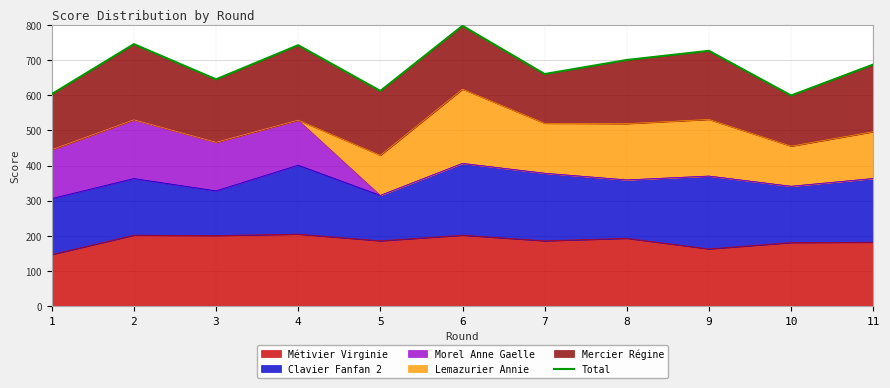

Does the chart have visible grid lines?

Yes